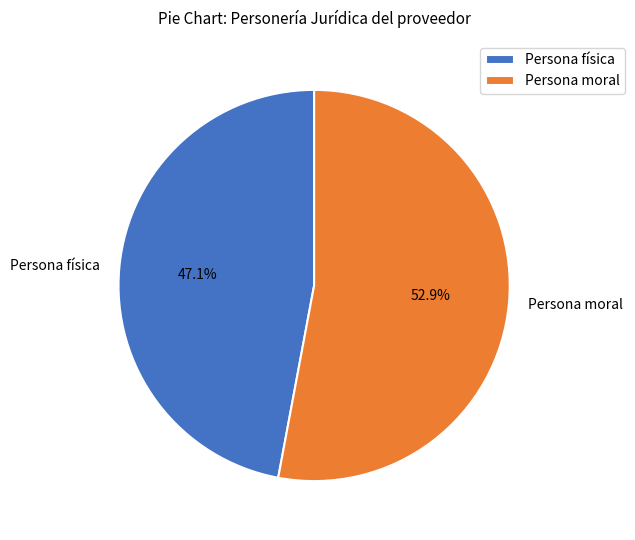

Is the sum of Persona física and Persona moral greater than half?

Yes